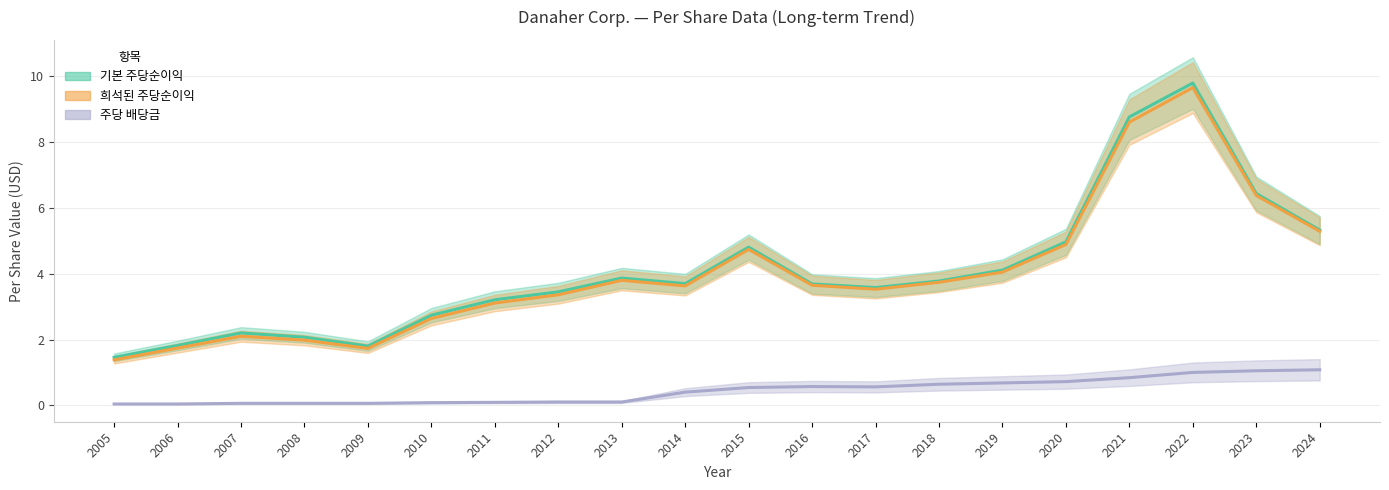

Is this an area chart (filled region under the line)?

No